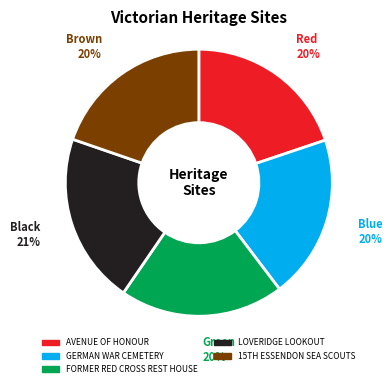

Between AVENUE OF HONOUR and LOVERIDGE LOOKOUT, which is larger?

LOVERIDGE LOOKOUT